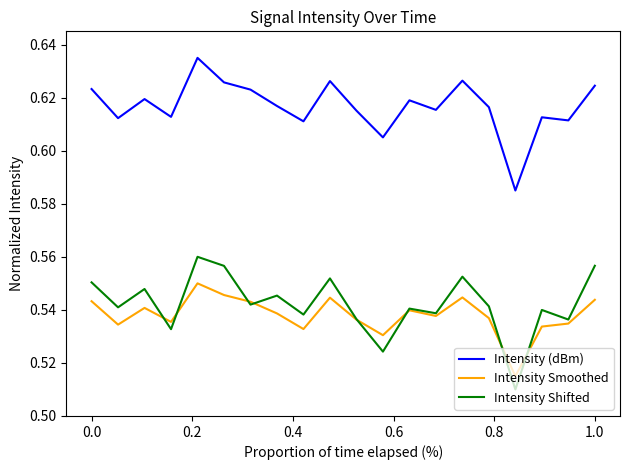

Rank the series by their maximum value, from lowest to highest.

Intensity Smoothed, Intensity Shifted, Intensity (dBm)